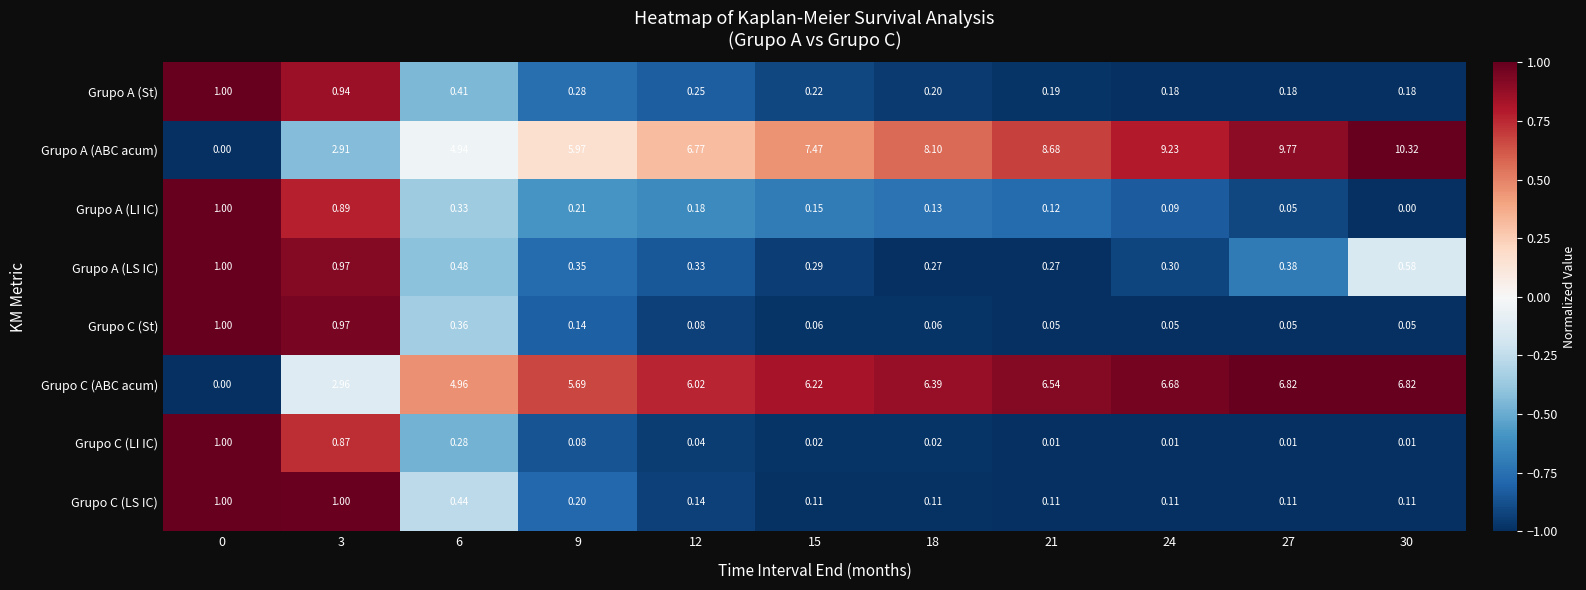

What is the spread (max minus min) of values at 21?

8.7